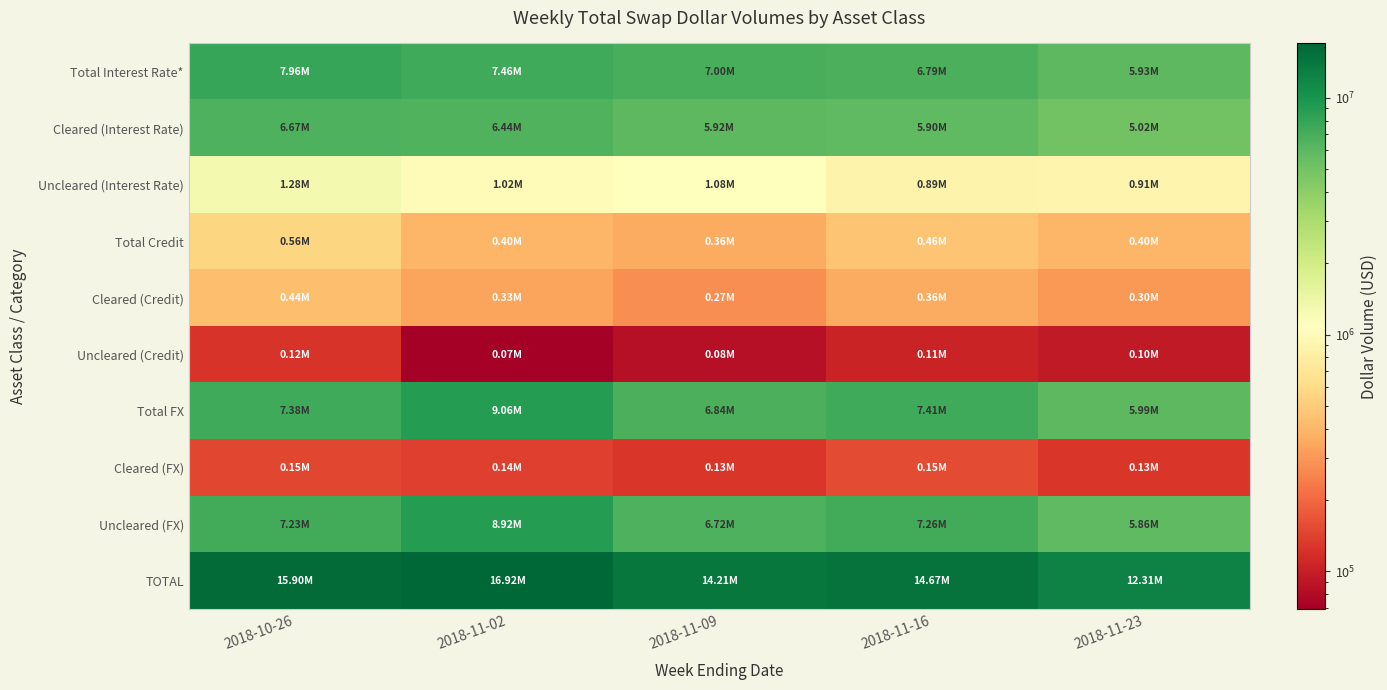

Which series changed the most between 2018-10-26 and 2018-11-09?

TOTAL